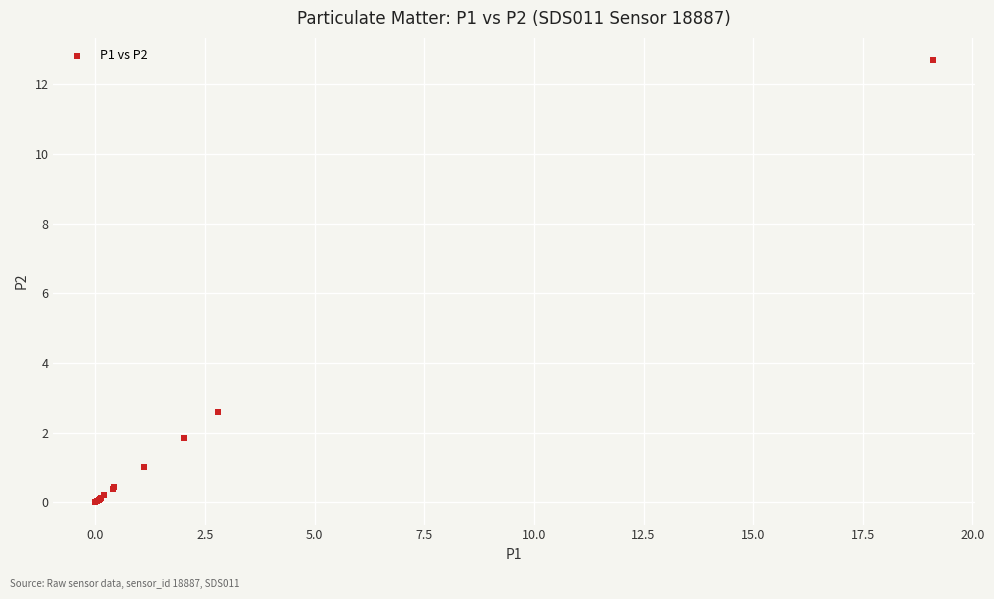

What Y value in the scatter plot is closest to 6?

2.6